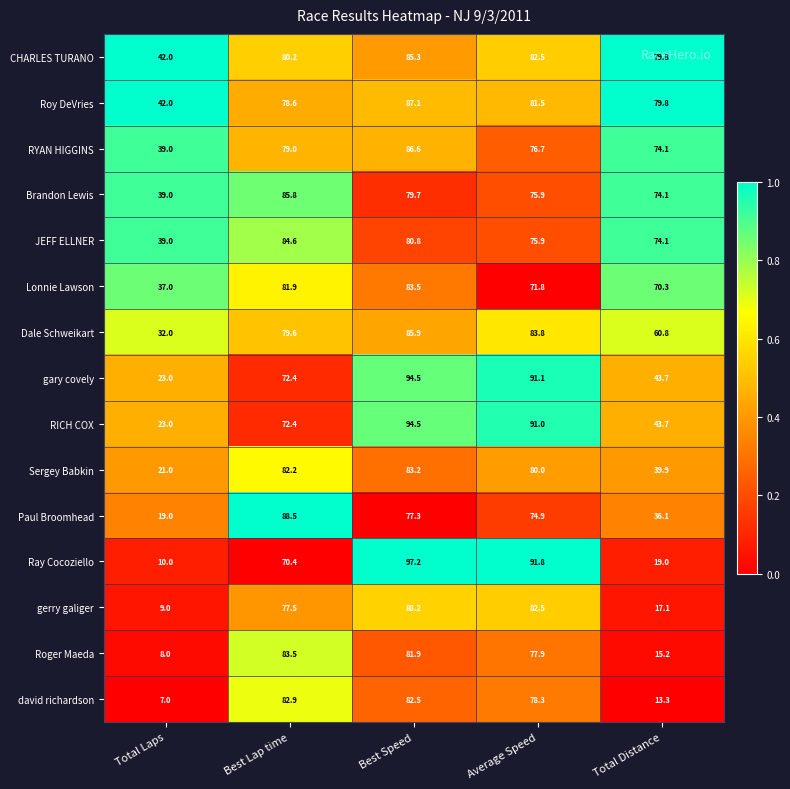

What is the sum of all Paul Broomhead values?

295.8